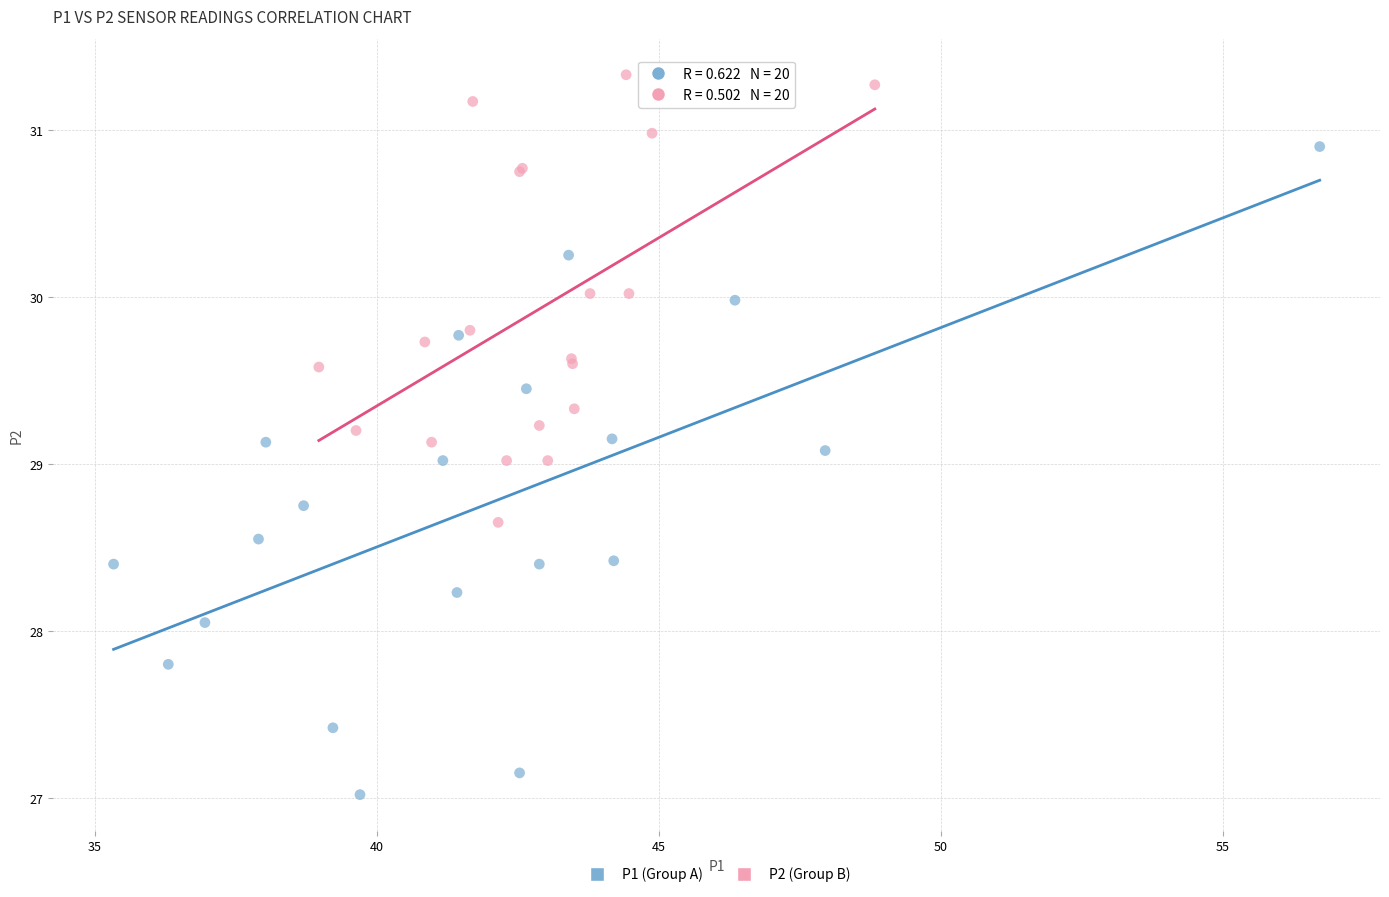

Which series has the widest spread of Y values?

P1 (Group A)